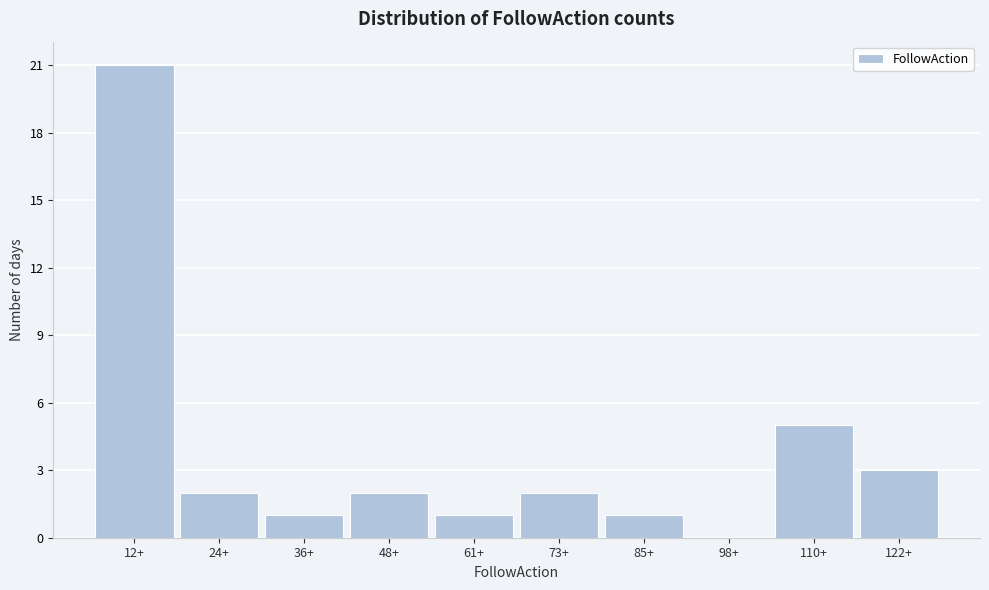

Reading right to left, what are all the values shown in this chart?

122+=3	110+=5	98+=0	85+=1	73+=2	61+=1	48+=2	36+=1	24+=2	12+=21